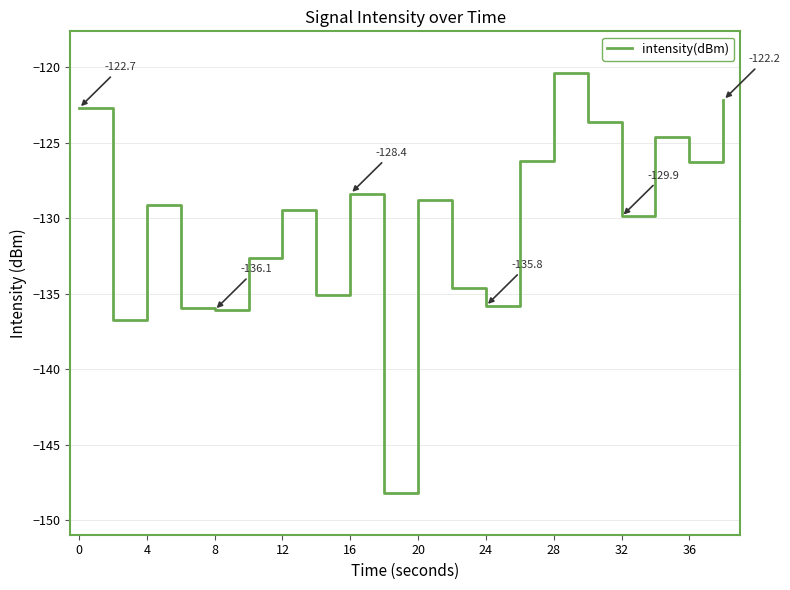

Count the number of data series in this chart.

1